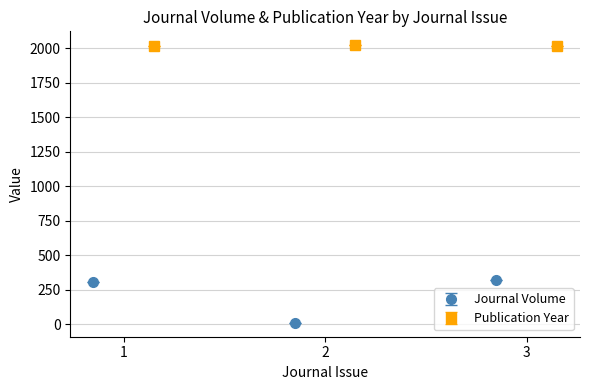

True or false: Publication Year has a value of 906 at 1.

False